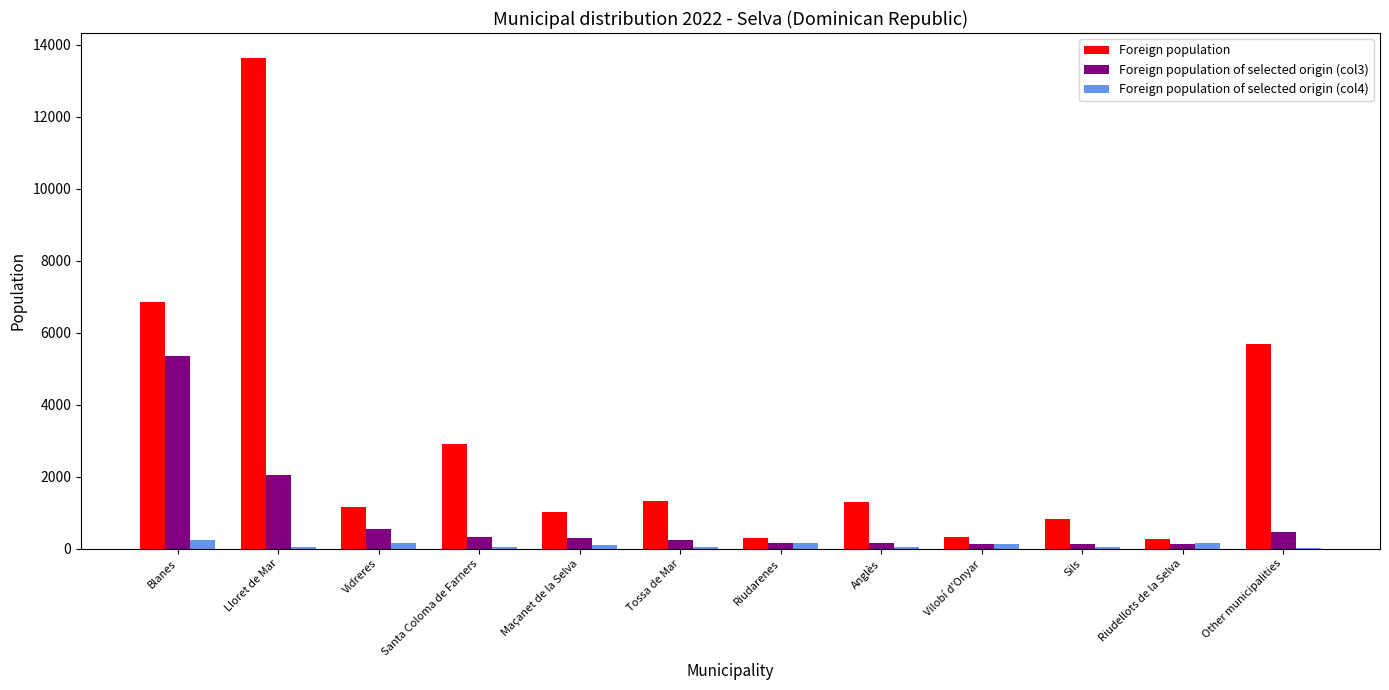

At which category is the sum across all series the highest?

Lloret de Mar